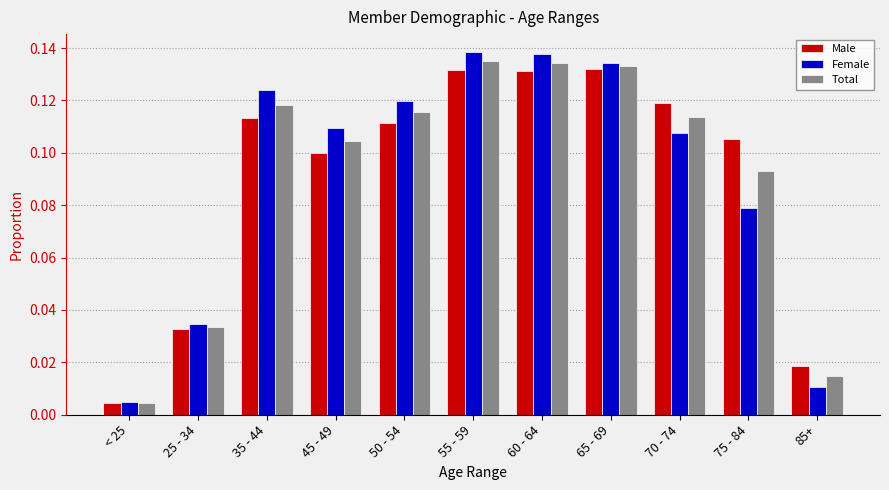

What is the label of the 6th bar from the left?

55 - 59